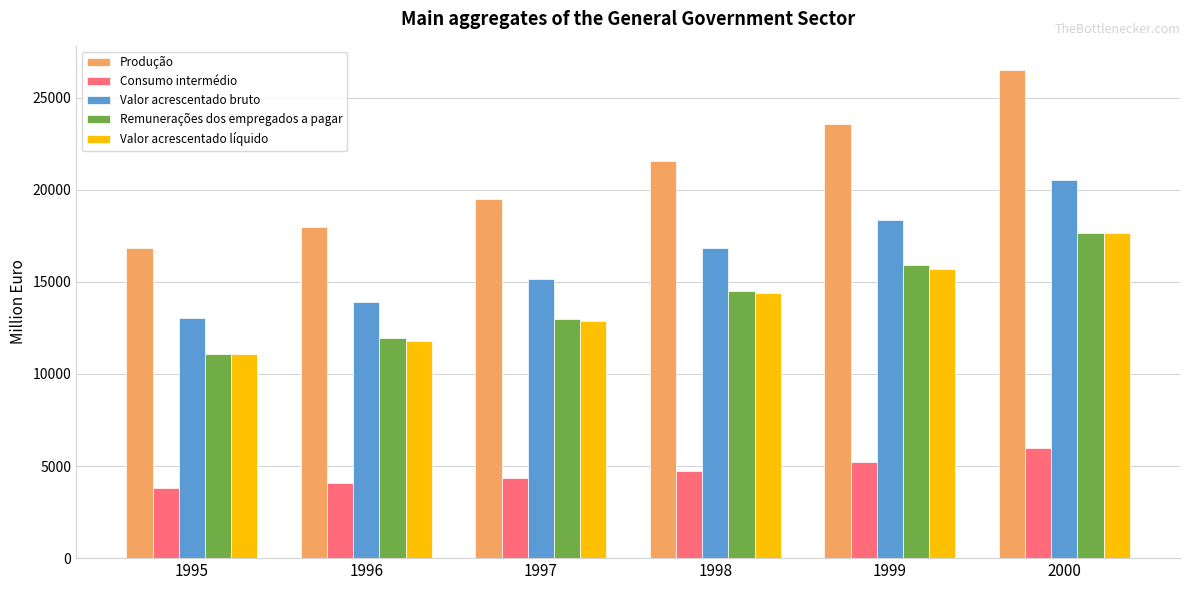

Which series has the widest spread of values?

Produção